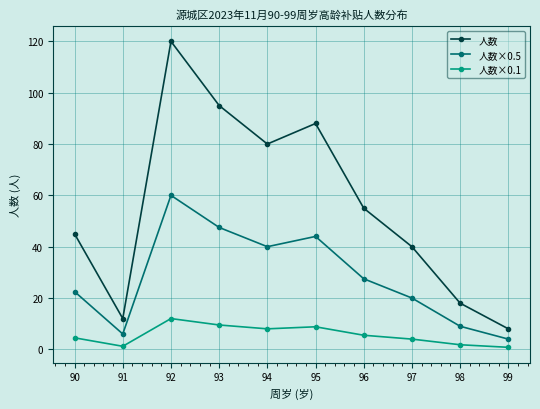

Is it true that 人数×0.1 equals 3.3 at 92?

False